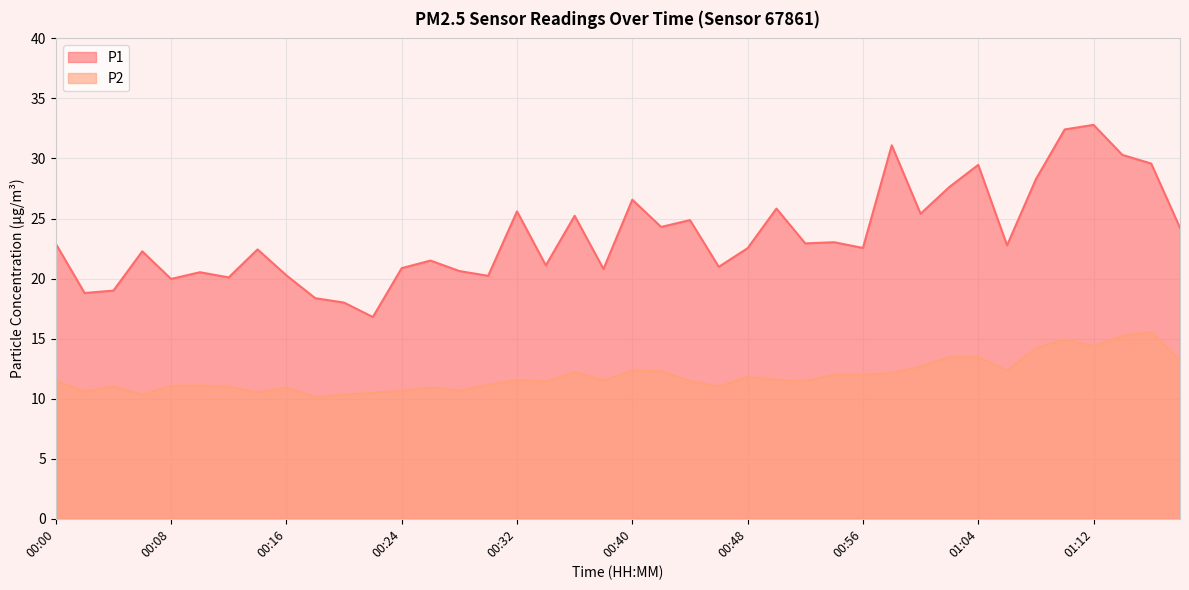

Where is P1 nearest to the value 24?

01:19